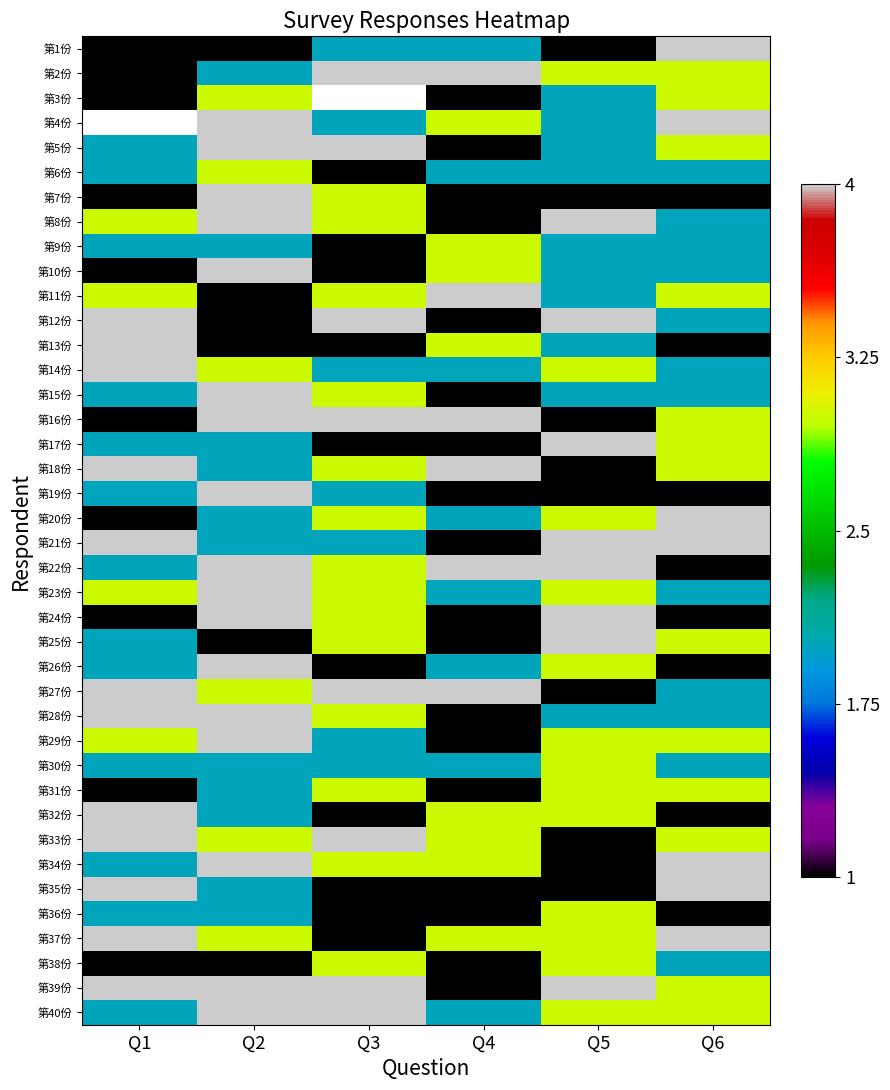

At which label does 第28份 first exceed 3?

Q1